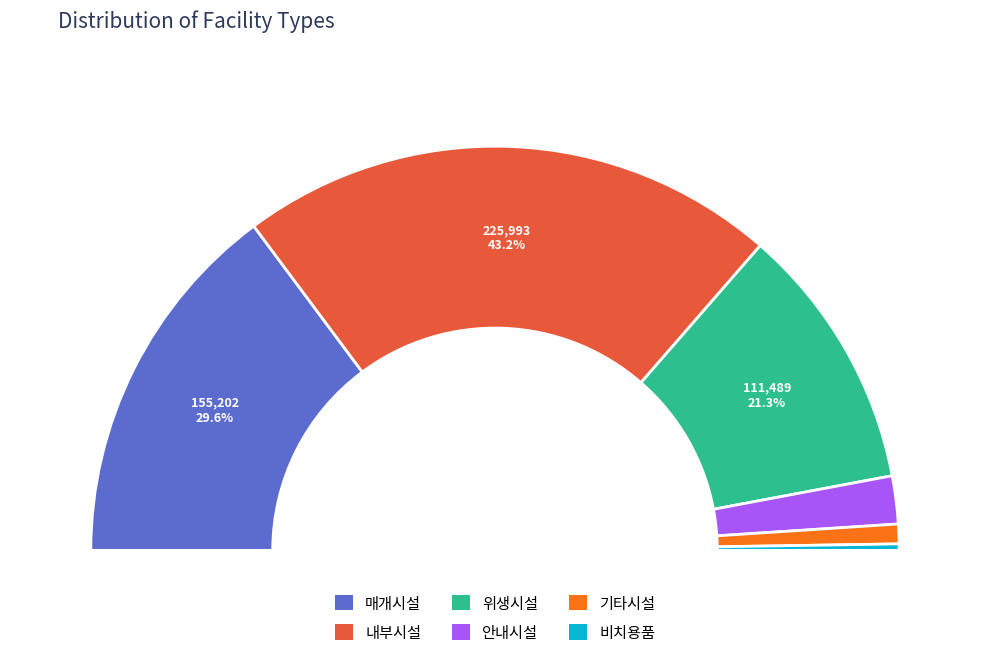

To the nearest percent, what percentage of the pie is 기타시설?

2%